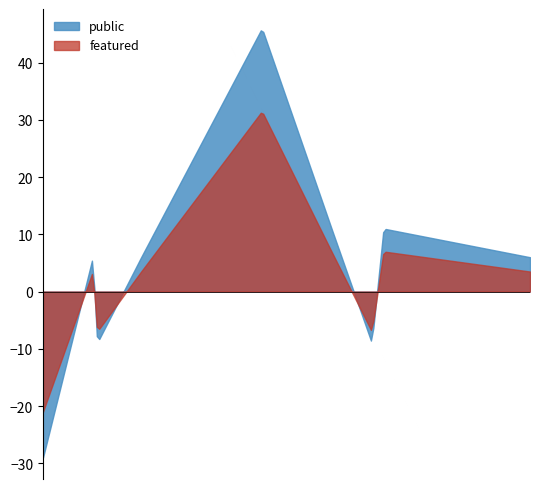

How many lines are shown in the chart?

2